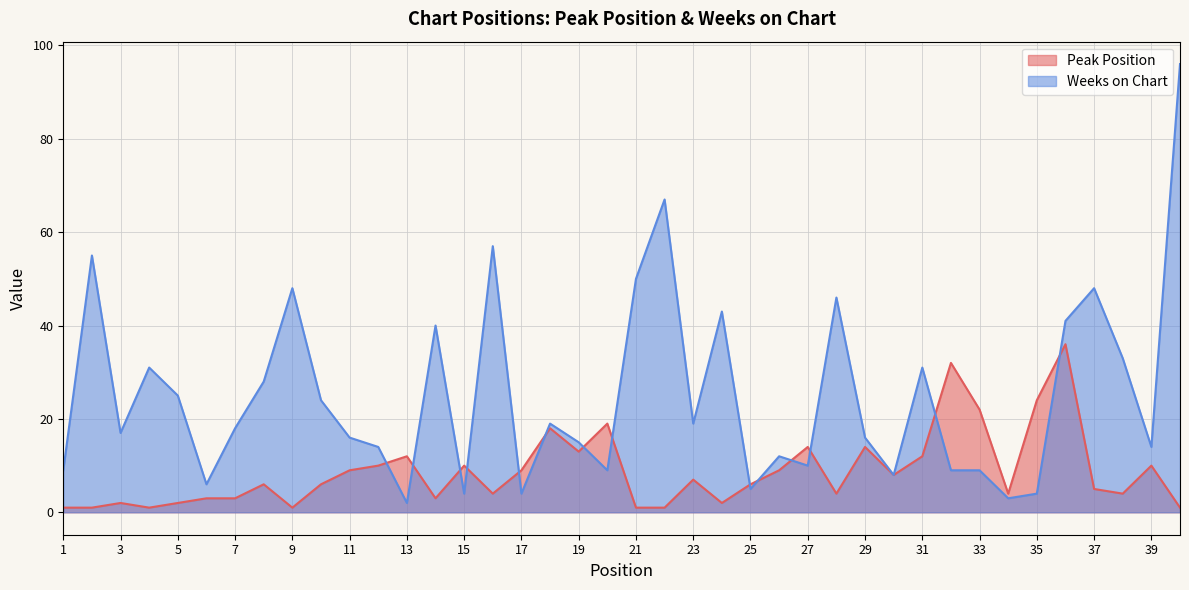

What is the total value across all series at 25?

11